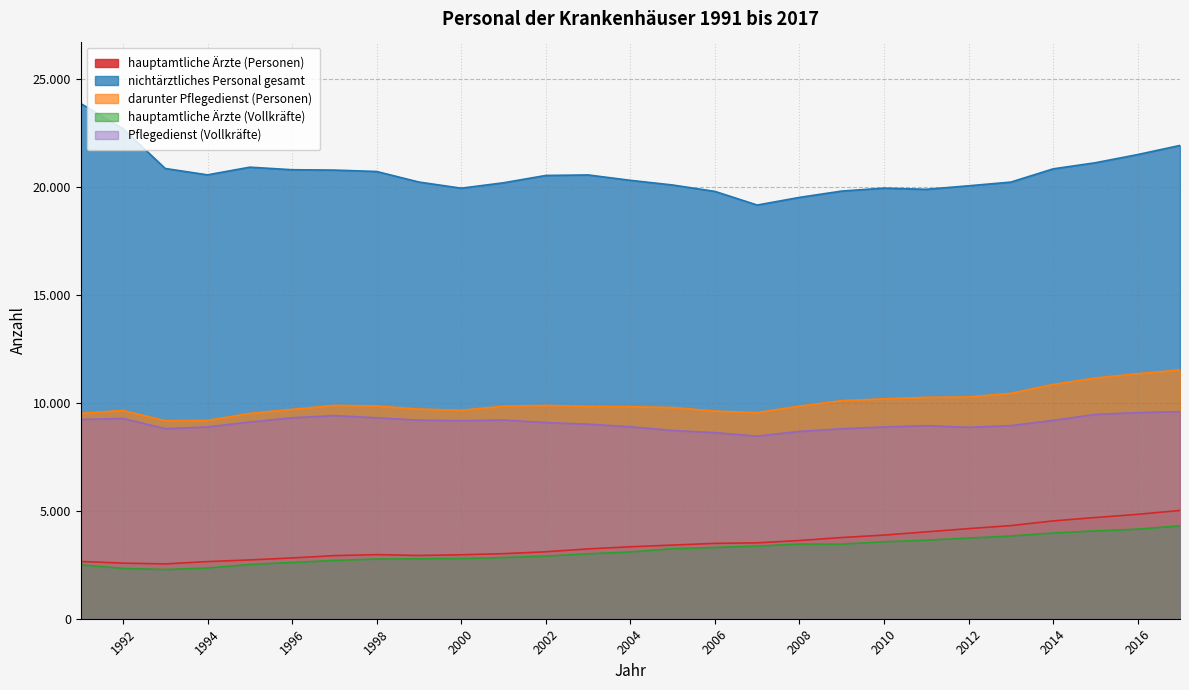

In Pflegedienst (Vollkräfte), how many points are lower than both neighbors (excluding endpoints)?

4